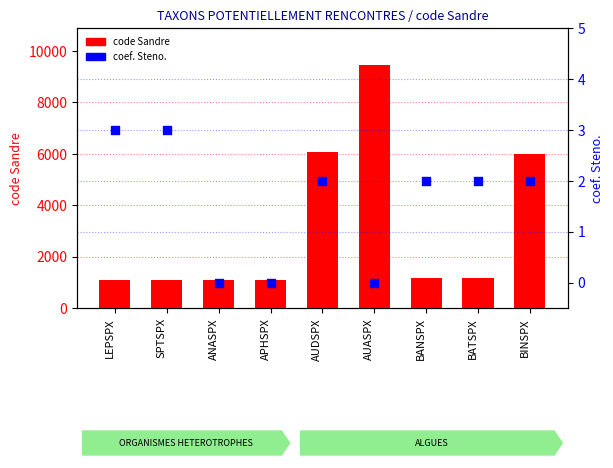

Which series contains the lowest Y value?

coef. Steno.